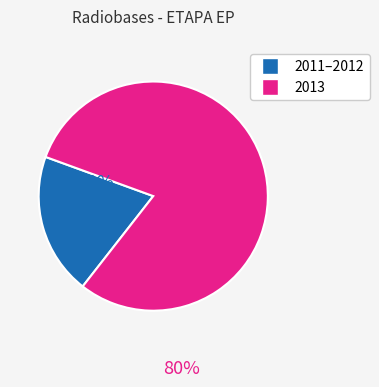

Rank the categories by value from lowest to highest.

2011–2012, 2013